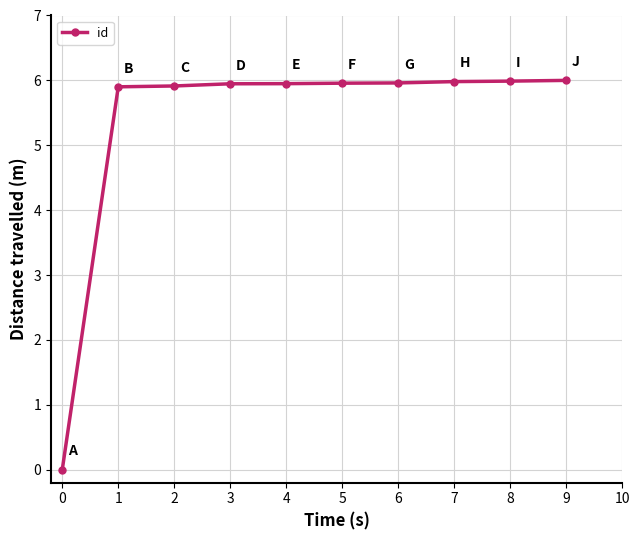

What is the average value?

5.4